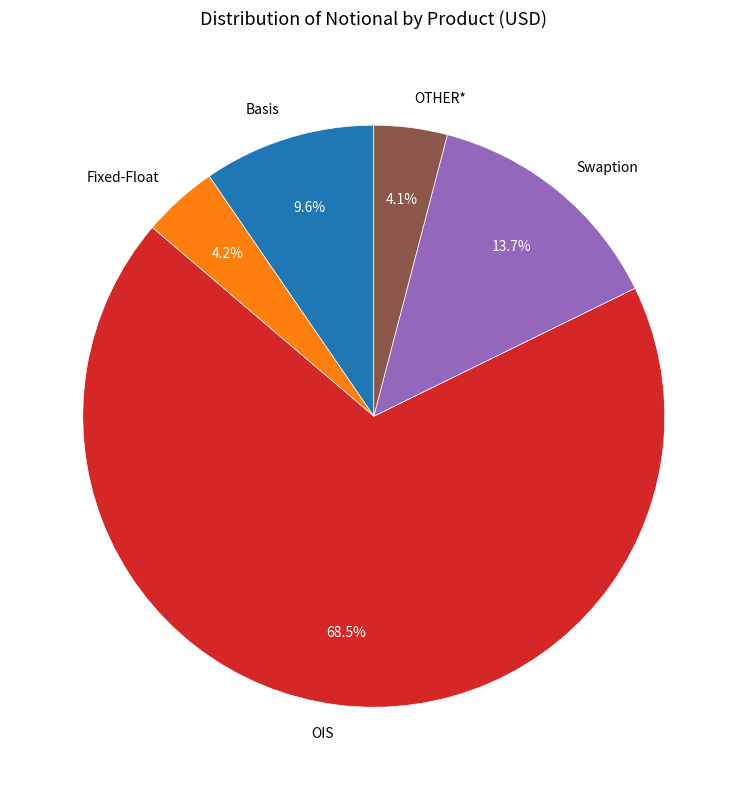

Which category has the biggest portion of the pie?

OIS